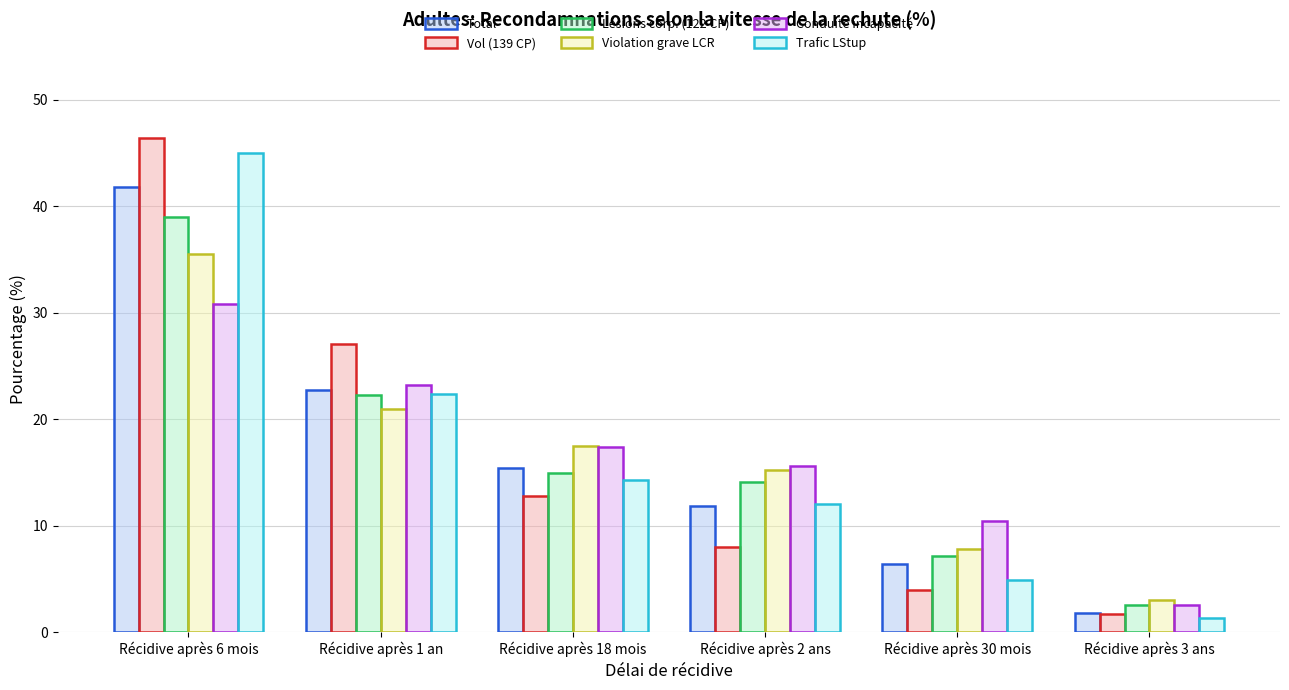

What is the label of the 2nd bar from the right?

Récidive après 30 mois